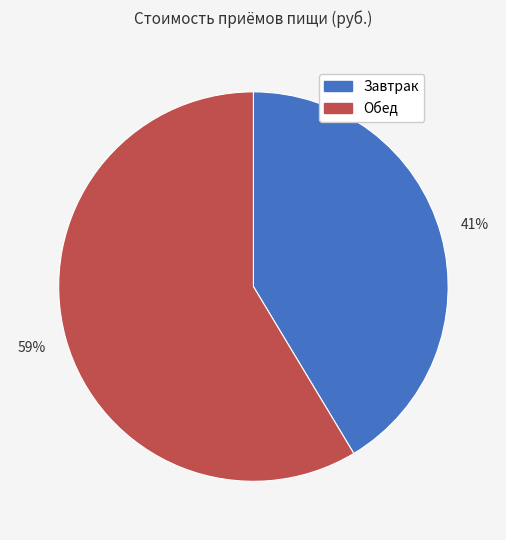

Count the number of slices in the pie.

2